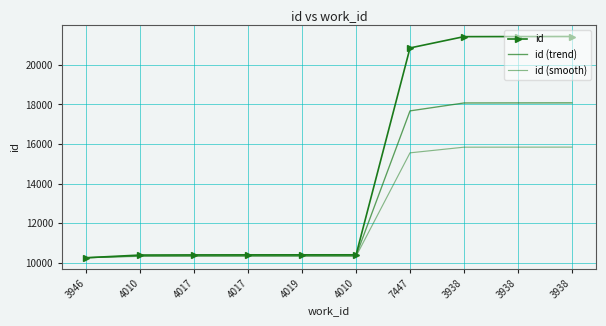

Between 4010 and 3938, which is larger?

3938